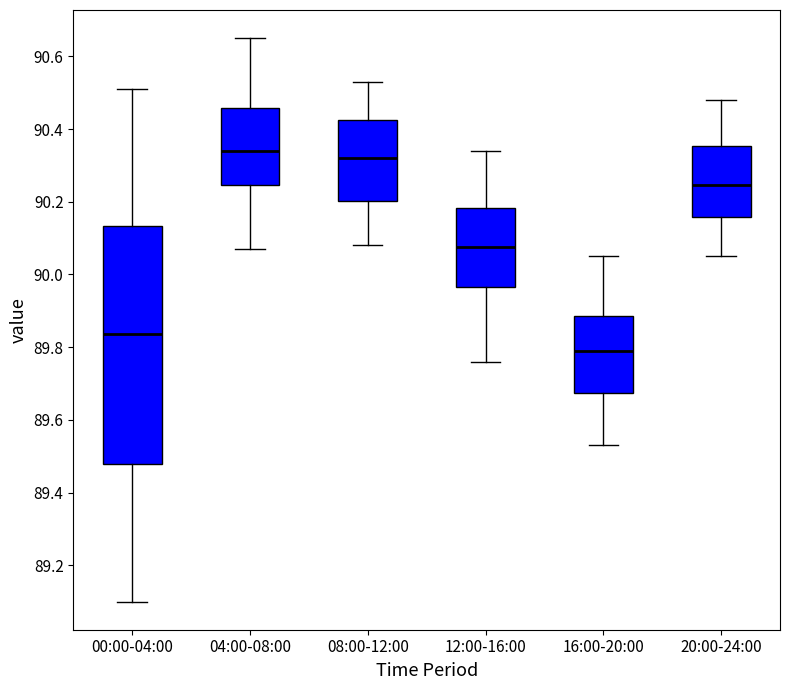

Reading left to right, read every box against the y-axis: the position of its median line, the range the box covers, and the ends of its whiskers. The values are not printed on the chart, so give them approximately, as read against the axis.

00:00-04:00: median 89.84, box 89.48 to 90.14, whiskers 89.10 to 90.52
04:00-08:00: median 90.34, box 90.24 to 90.46, whiskers 90.08 to 90.66
08:00-12:00: median 90.32, box 90.20 to 90.42, whiskers 90.08 to 90.54
12:00-16:00: median 90.08, box 89.96 to 90.18, whiskers 89.76 to 90.34
16:00-20:00: median 89.80, box 89.68 to 89.88, whiskers 89.54 to 90.06
20:00-24:00: median 90.24, box 90.16 to 90.36, whiskers 90.06 to 90.48